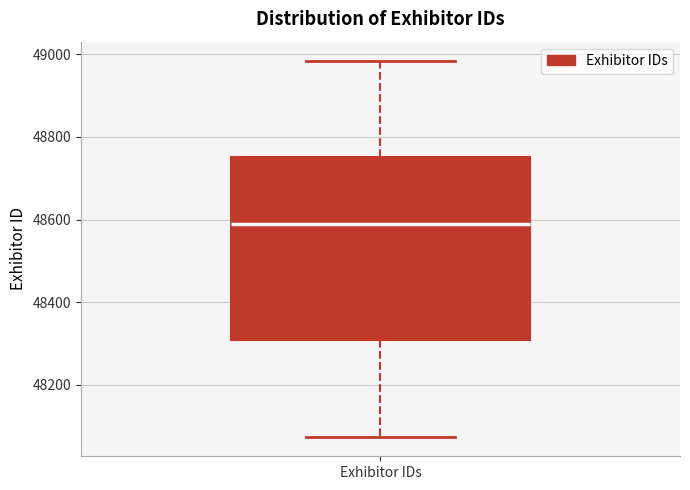

Transcribe this box plot: give where the median line is, the range the box spans, and where the two whiskers end, as read against the y-axis. The values are not printed on the chart, so give them approximately, as read against the axis.

median 48580, box 48300 to 48760, whiskers 48080 to 48980